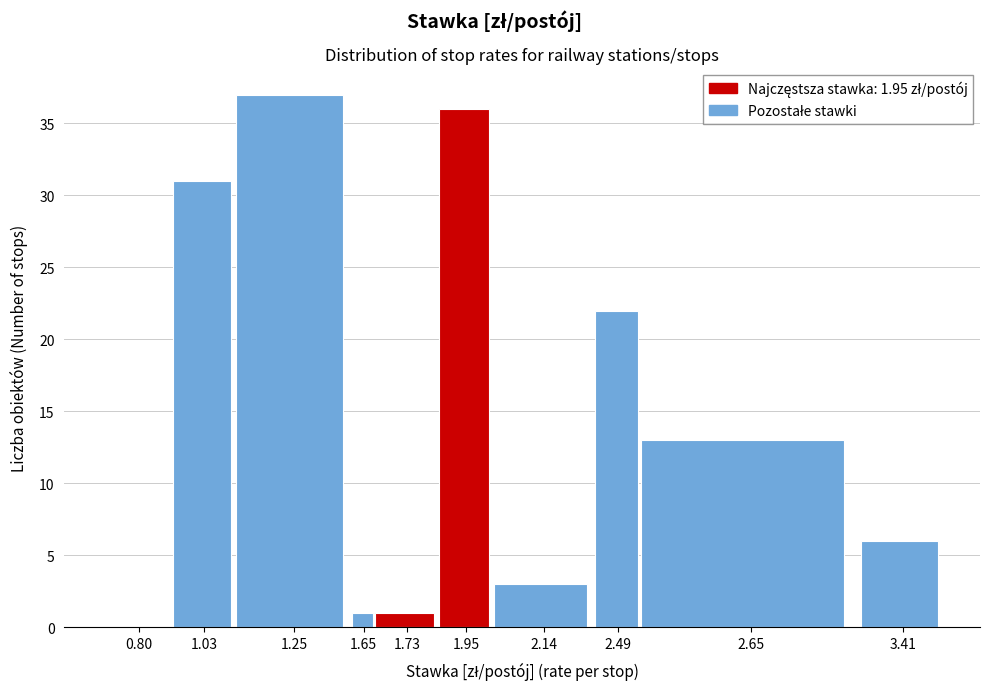

Reading right to left, list all the values displayed in this chart.

3.41=6	2.65=13	2.49=22	2.14=3	1.95=36	1.73=1	1.65=1	1.25=37	1.03=31	0.80=0